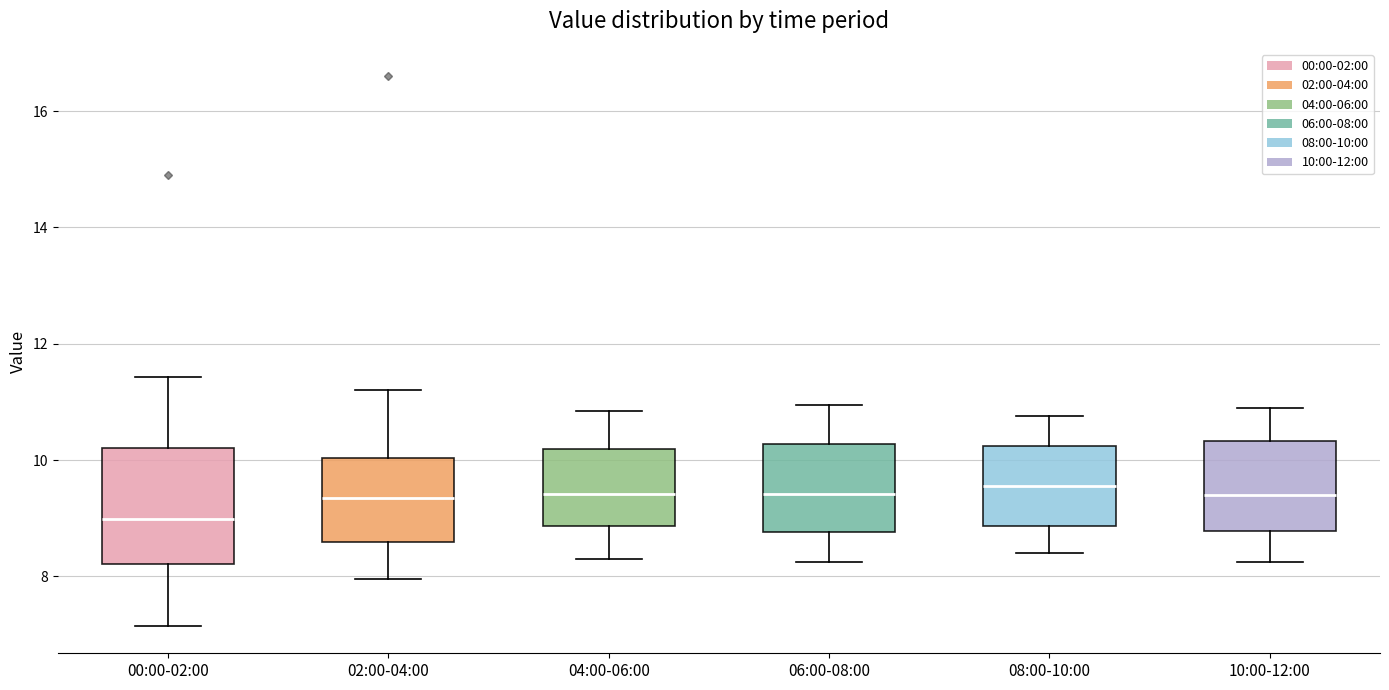

Reading left to right, read every box against the y-axis: the position of its median line, the range the box covers, and the ends of its whiskers. The values are not printed on the chart, so give them approximately, as read against the axis.

00:00-02:00: median 9.0, box 8.2 to 10.2, whiskers 7.2 to 11.4
02:00-04:00: median 9.4, box 8.6 to 10.0, whiskers 8.0 to 11.2
04:00-06:00: median 9.4, box 8.8 to 10.2, whiskers 8.4 to 10.8
06:00-08:00: median 9.4, box 8.8 to 10.2, whiskers 8.2 to 11.0
08:00-10:00: median 9.6, box 8.8 to 10.2, whiskers 8.4 to 10.8
10:00-12:00: median 9.4, box 8.8 to 10.4, whiskers 8.2 to 11.0